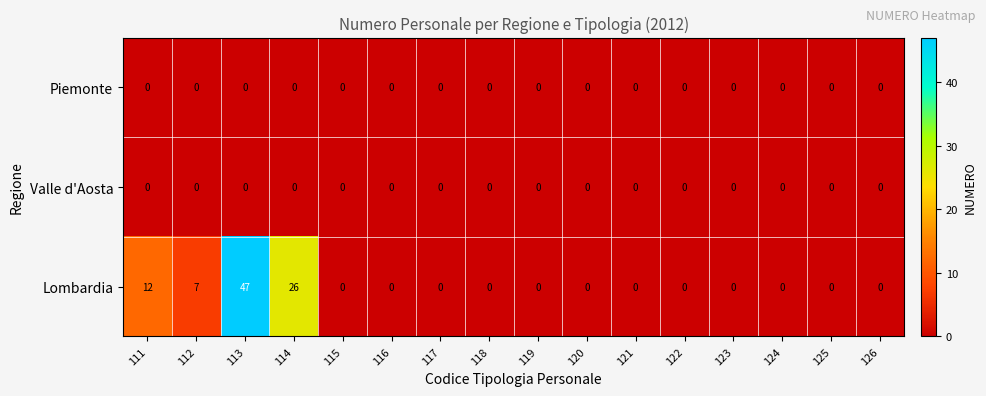

What is the greatest value displayed?

47